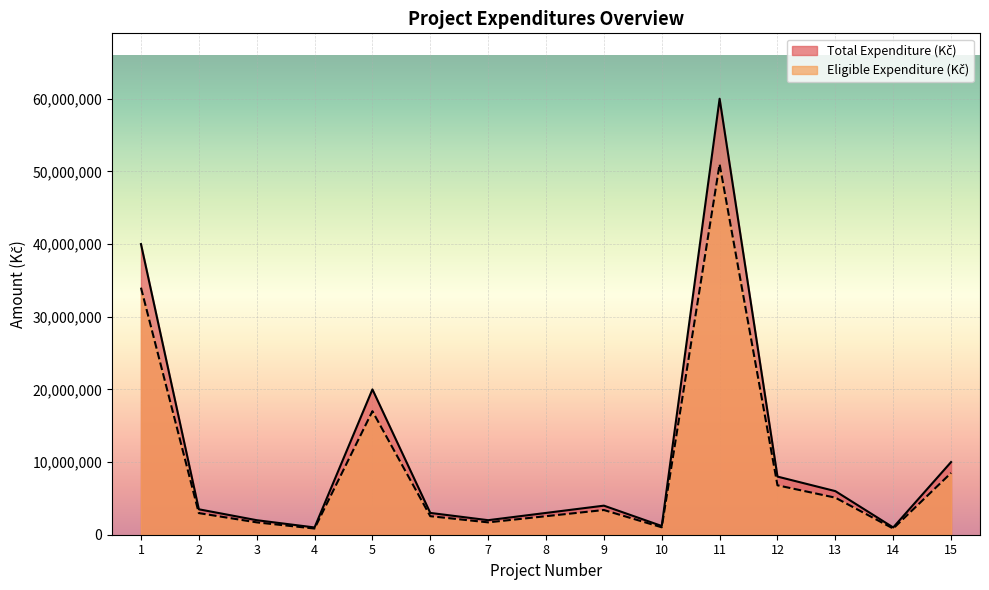

What are all the series names shown in the legend?

Total Expenditure (Kč), Eligible Expenditure (Kč)